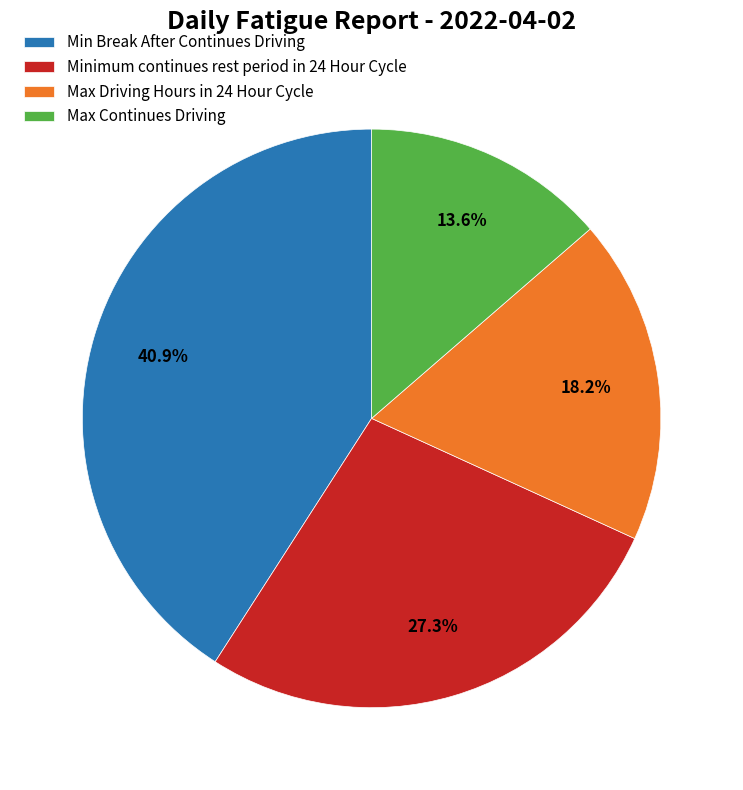

Which category has the biggest portion of the pie?

Min Break After Continues Driving